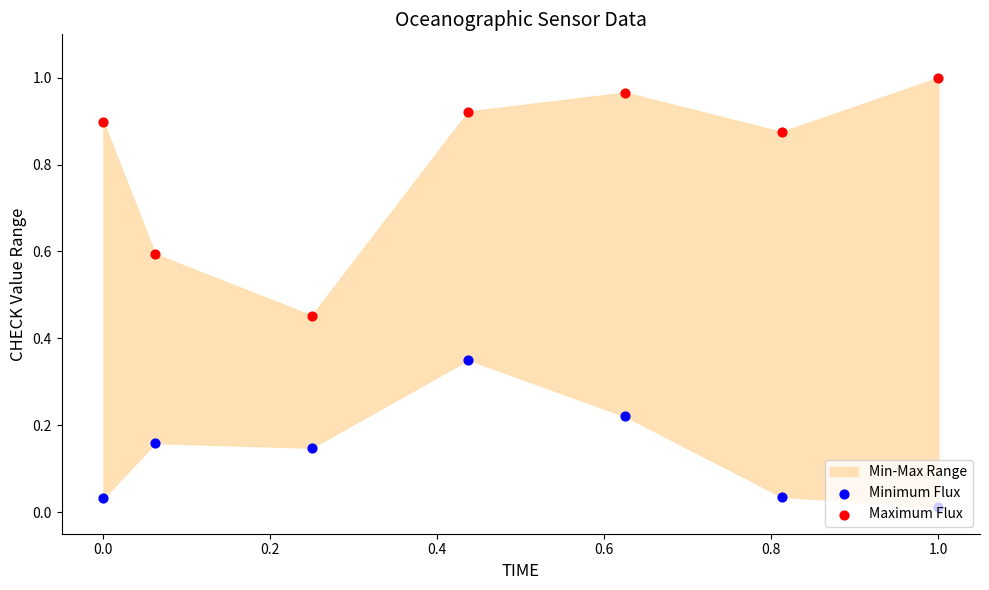

Which series has the largest Y range (max minus min)?

Maximum Flux